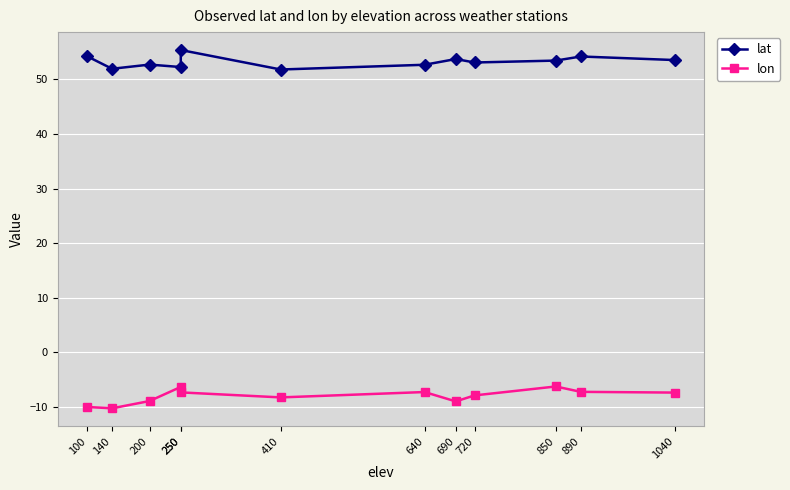

The lon series shows -10.0 at 100. True or false?

True